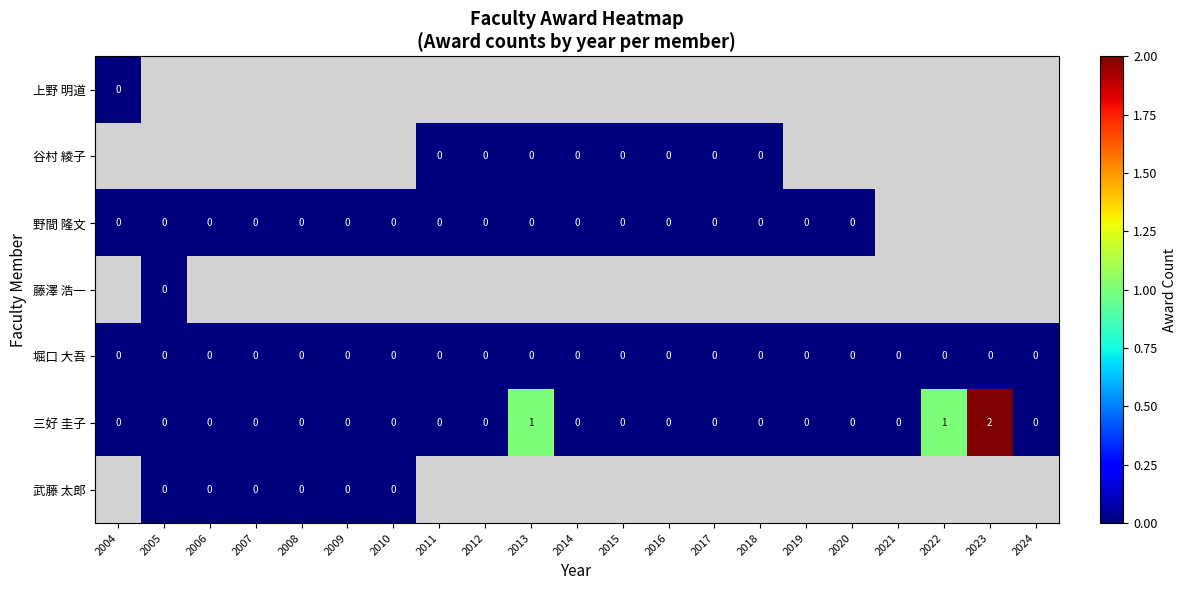

Count the number of categories in the chart.

21